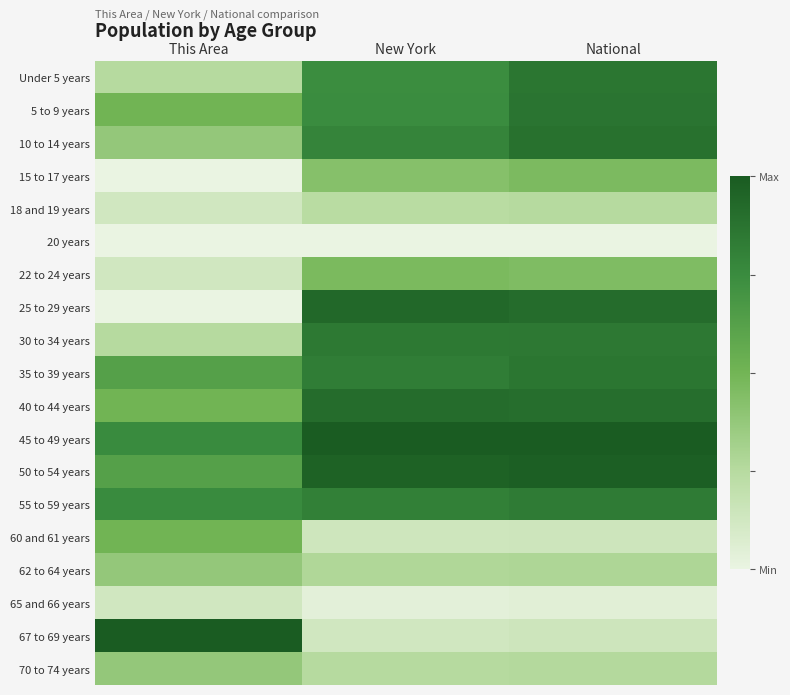

At which category does the chart reach its peak across all series?

New York